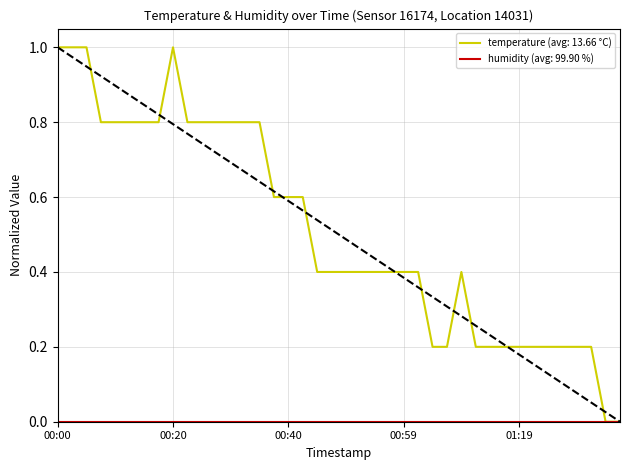

Which series has the largest total across all categories?

temperature (avg: 13.66 °C)